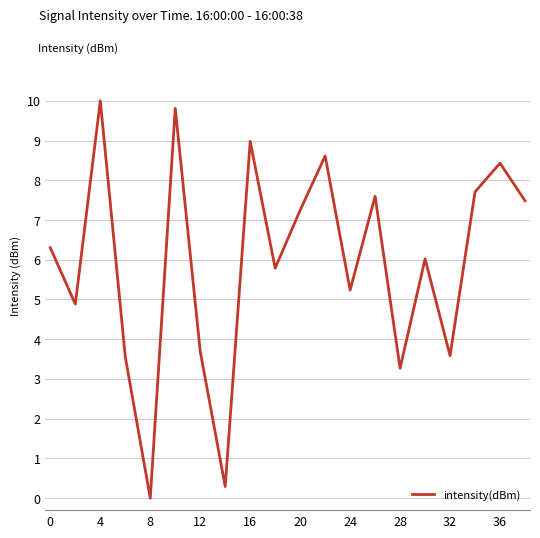

How many lines are shown in the chart?

1